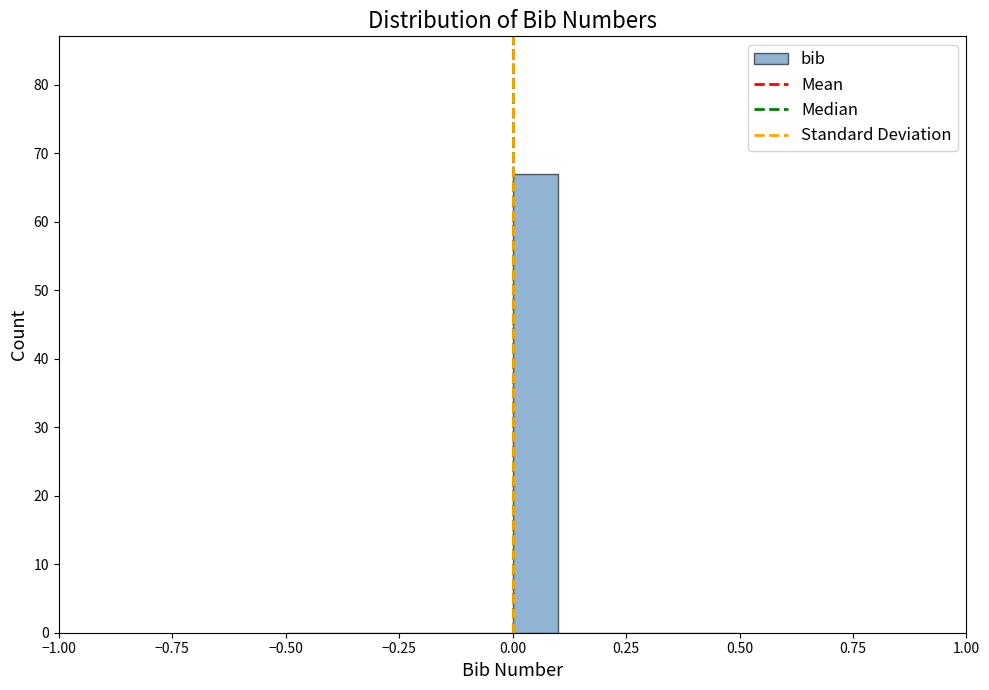

Around what value on the x-axis is the tallest bar? Give the approximate position of its centre, as read against the axis.

0.05